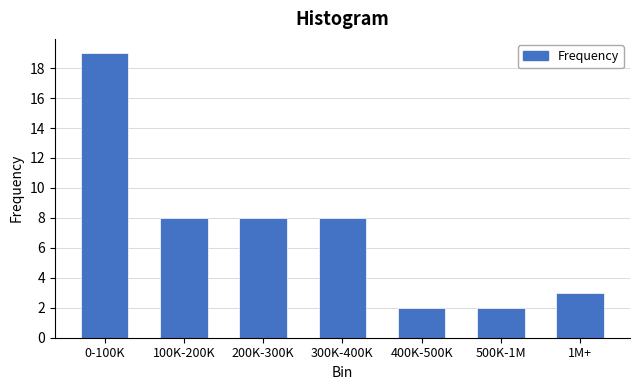

Reading left to right, list all the values displayed in this chart.

19	8	8	8	2	2	3